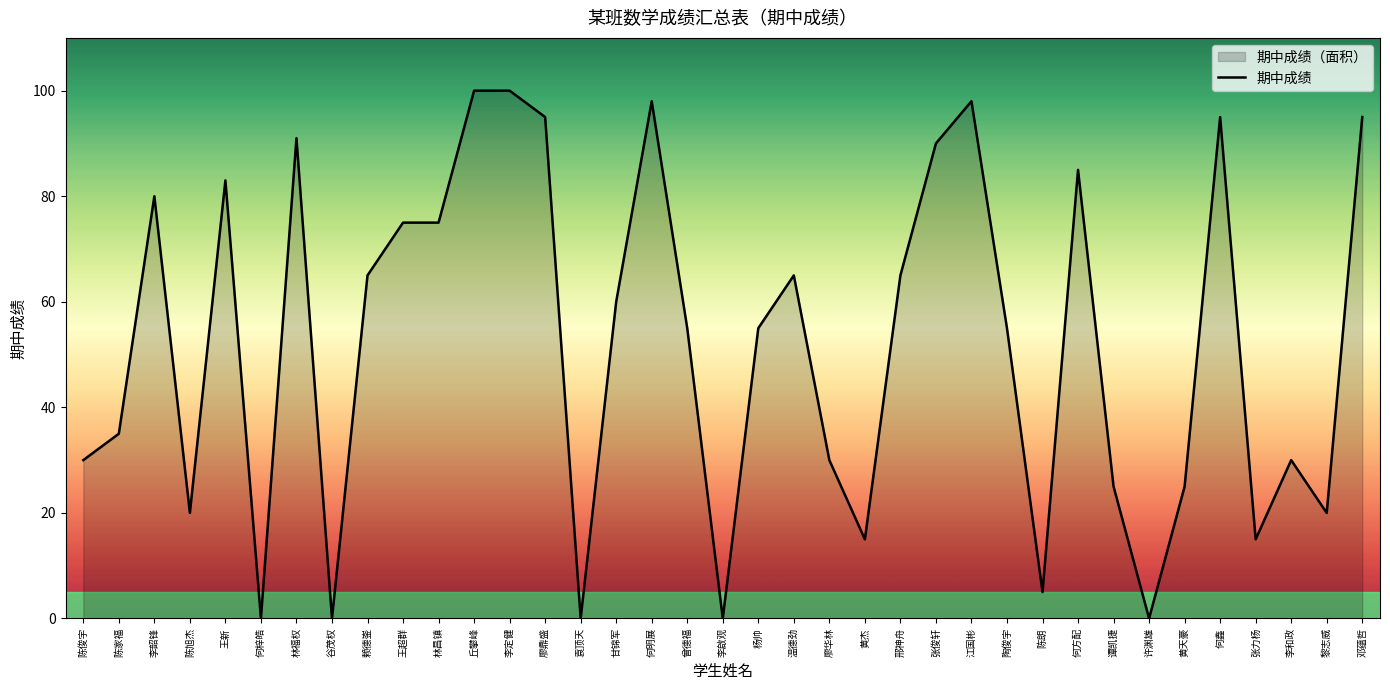

How many interior local valleys (lower than both neighbors) does the data have?

10